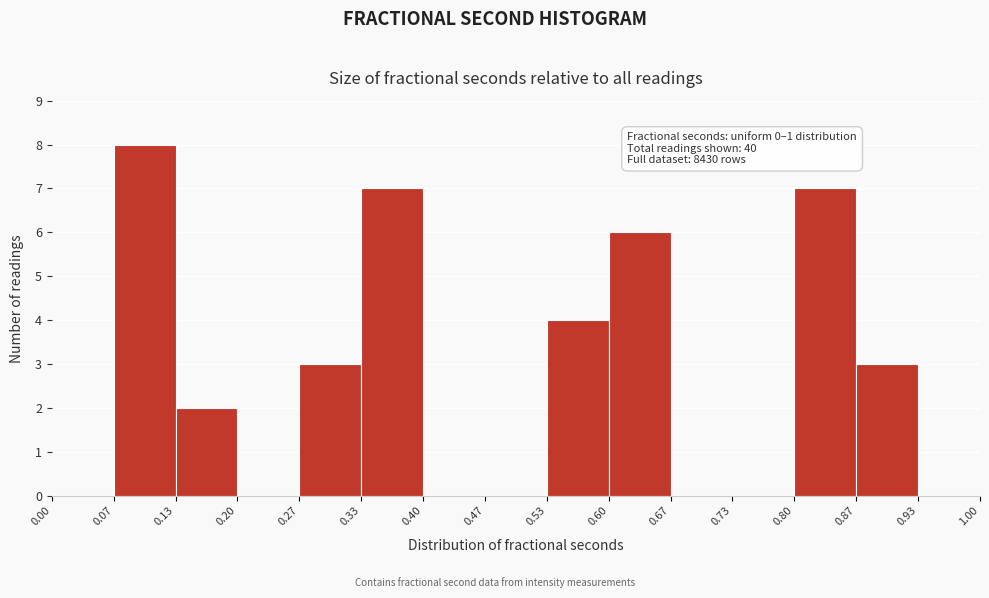

Which range on the x-axis has the tallest bar?

0.07 to 0.13